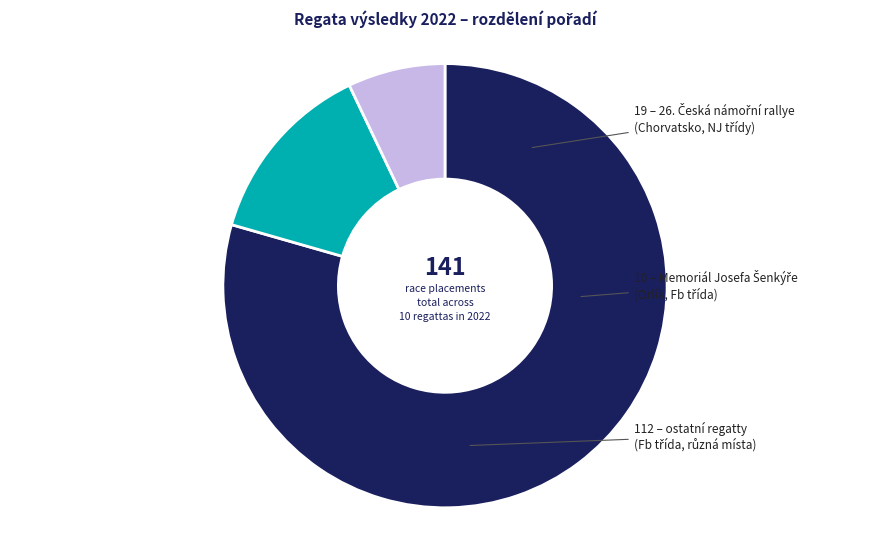

Is there a majority slice in this chart?

Yes